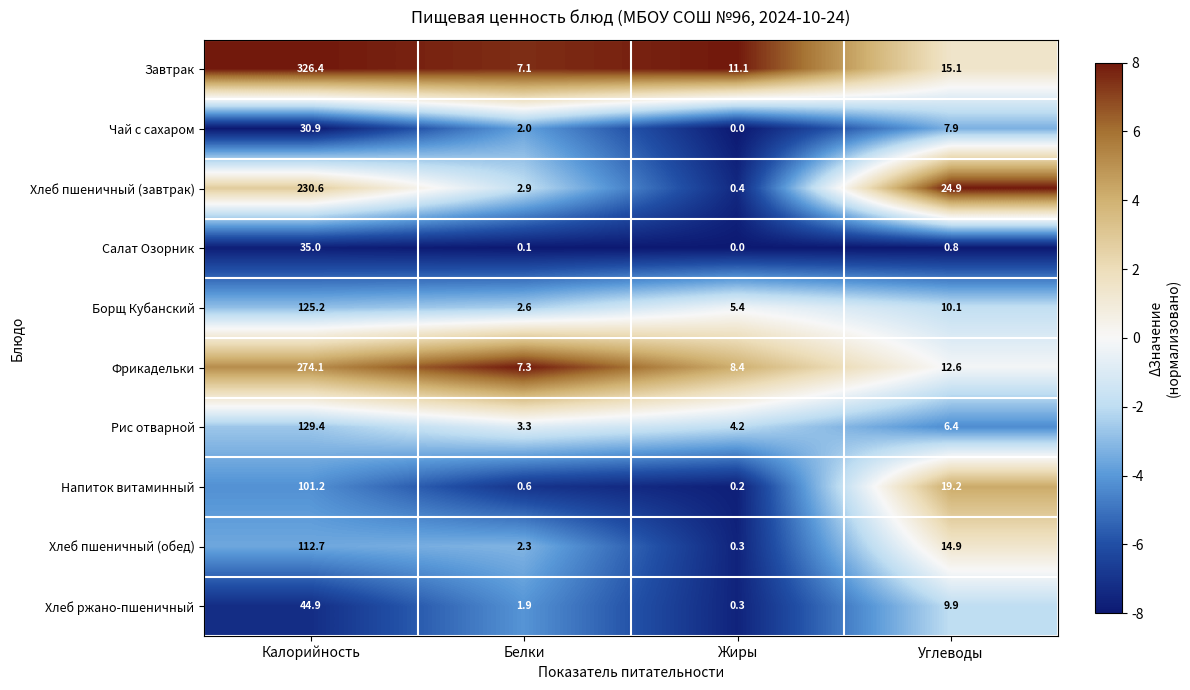

List the series in order of their peak value, highest first.

Завтрак, Фрикадельки, Хлеб пшеничный (завтрак), Рис отварной, Борщ Кубанский, Хлеб пшеничный (обед), Напиток витаминный, Хлеб ржано-пшеничный, Салат Озорник, Чай с сахаром